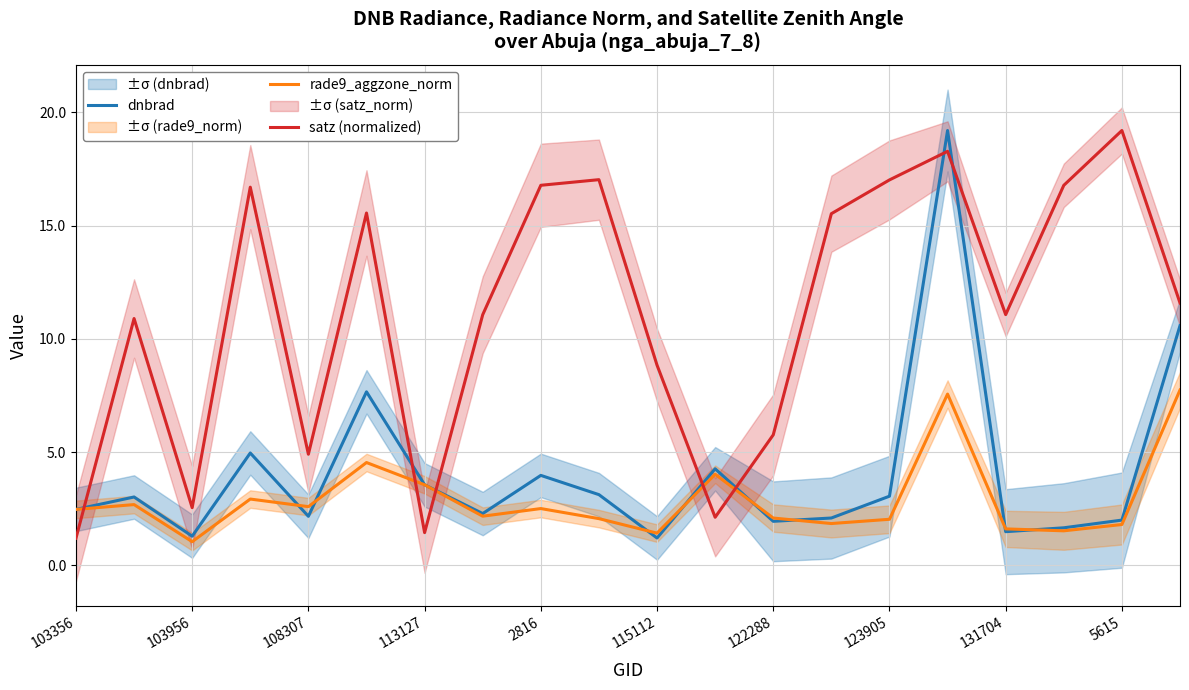

Does the chart have visible grid lines?

Yes